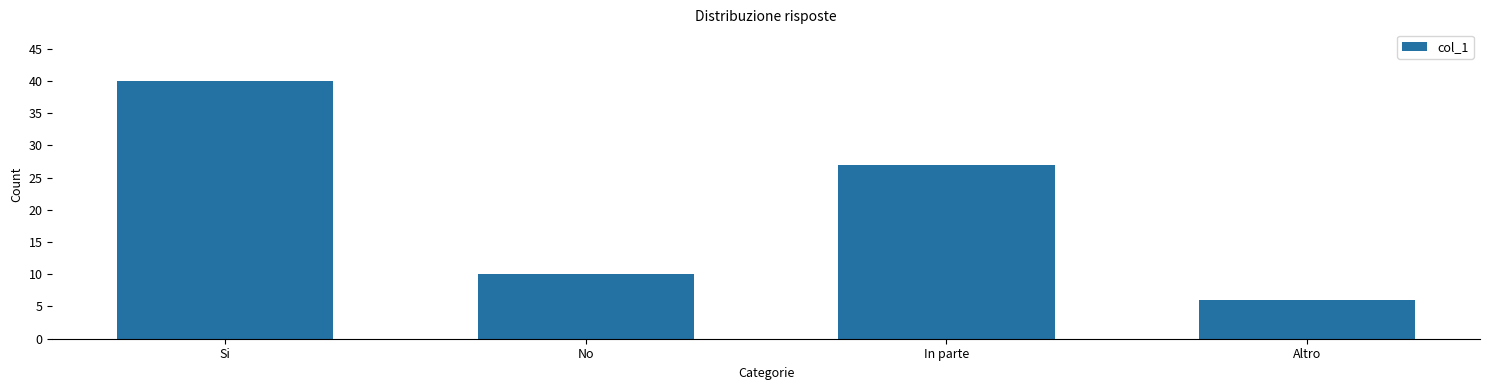

Between In parte and Altro, which is larger?

In parte